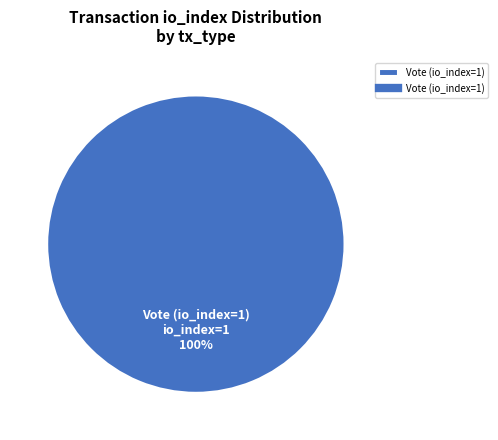

Is it true that Vote (io_index=1) is 89% of the pie?

False